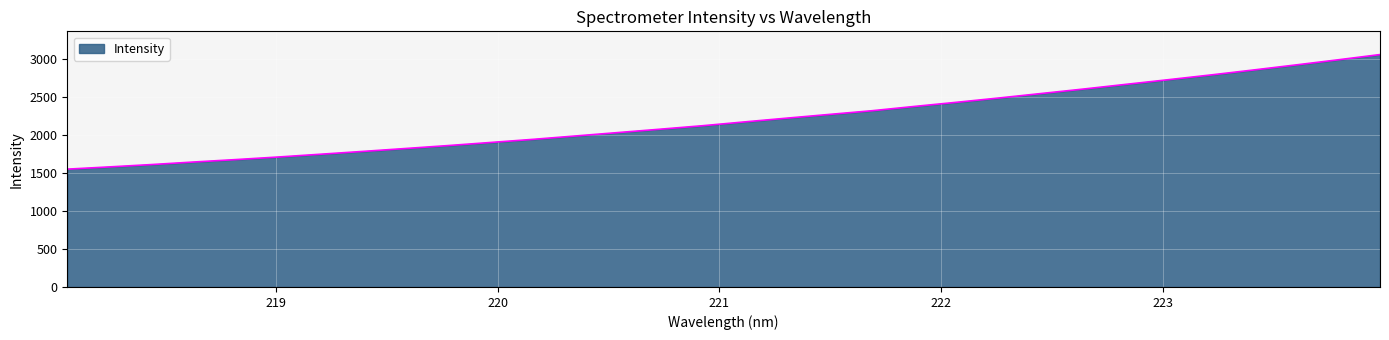

What is the difference between the maximum and minimum values?

1508.4